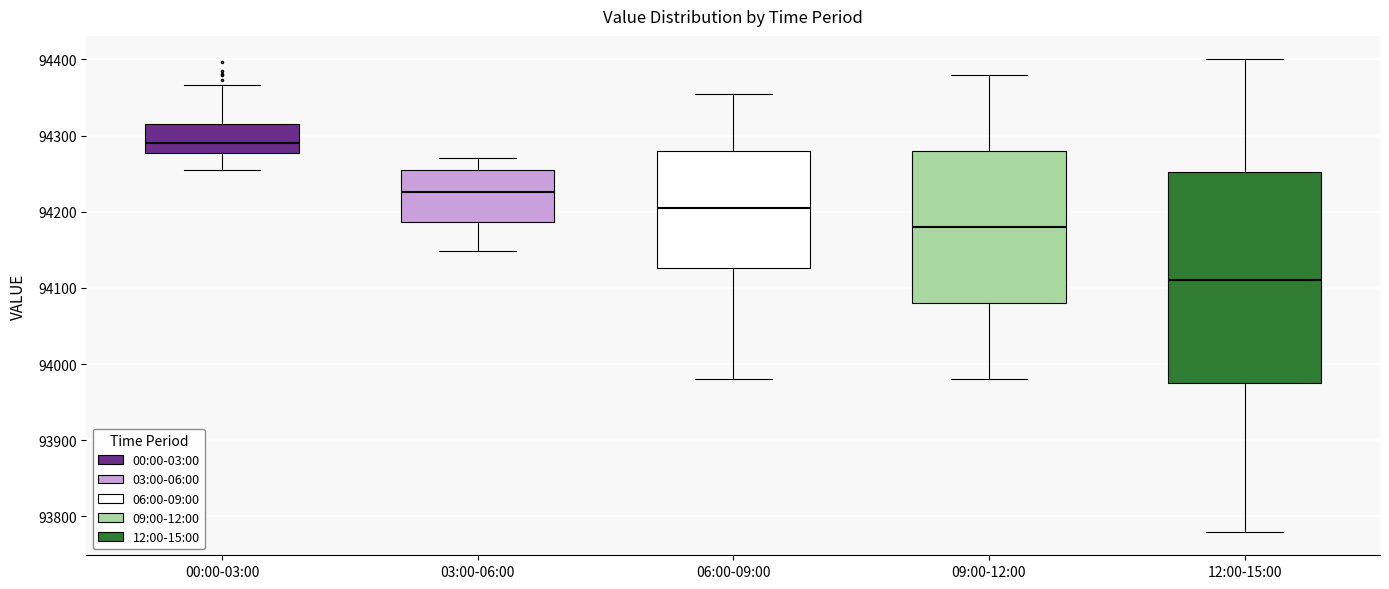

Comparing the boxes themselves (not the whiskers), which one is the tallest?

12:00-15:00